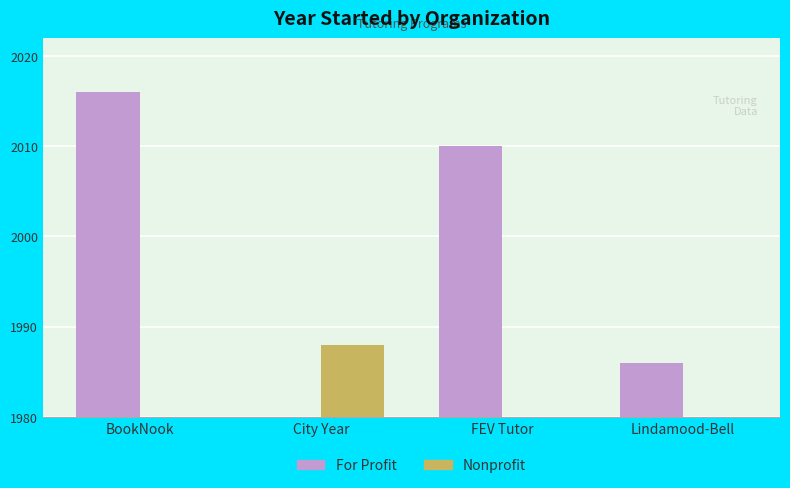

Are the bars horizontal?

No